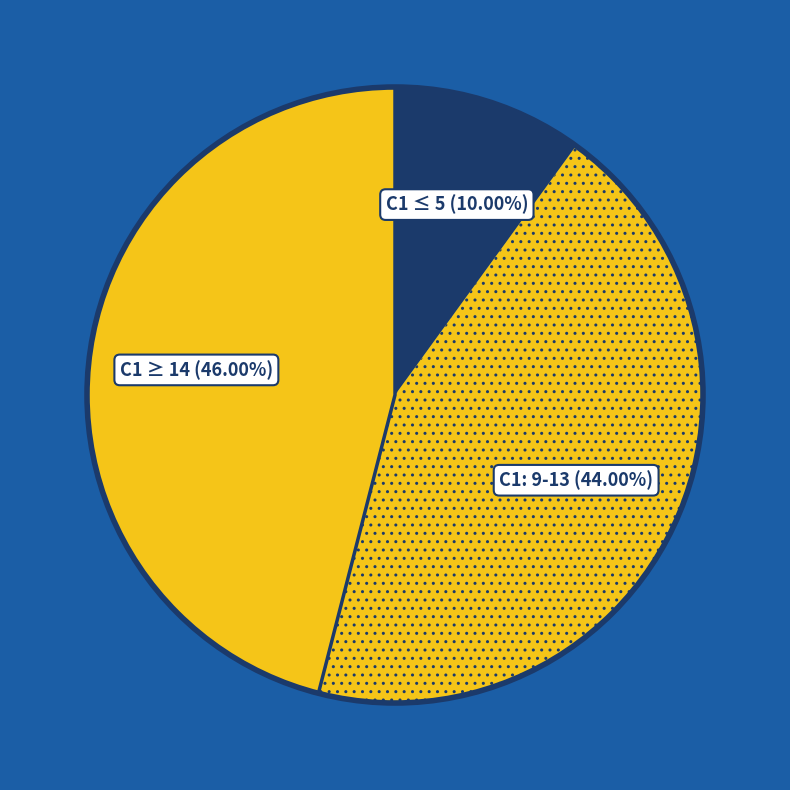

How many slices are in this pie chart?

3